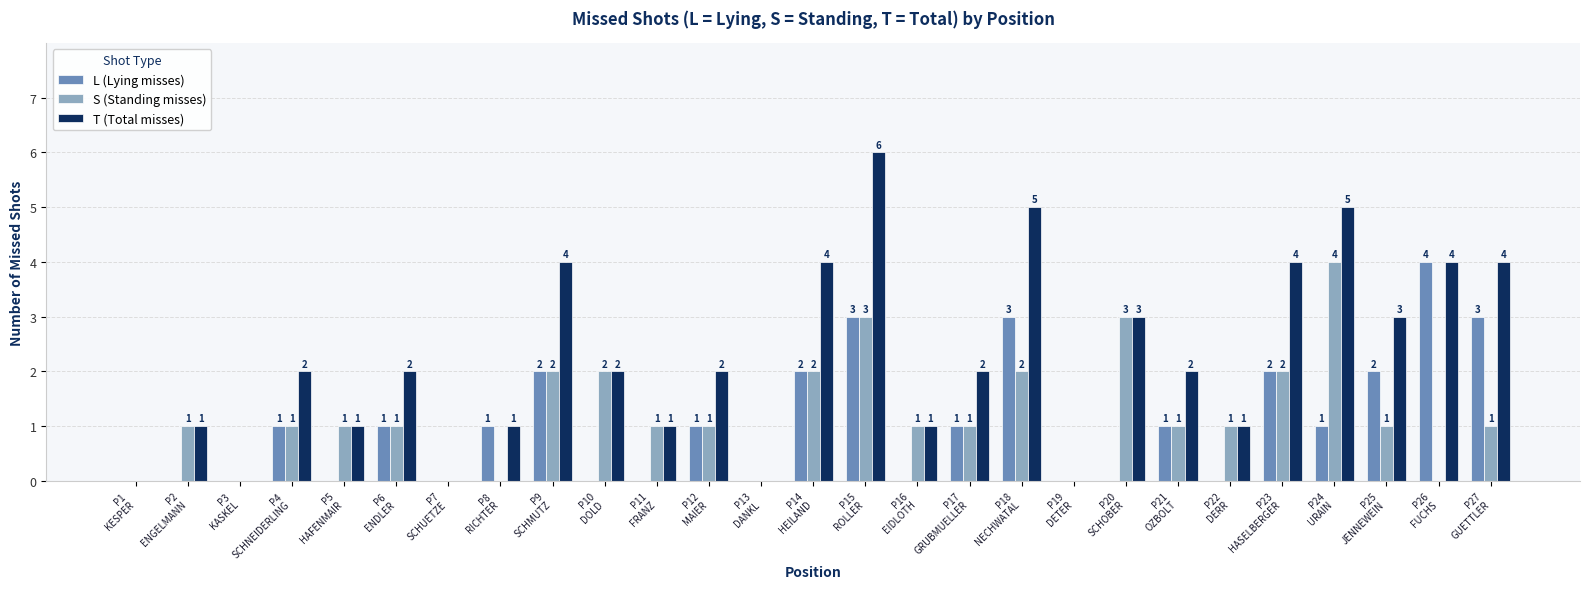

How many L (Lying misses) values are between 0 and 2?

23